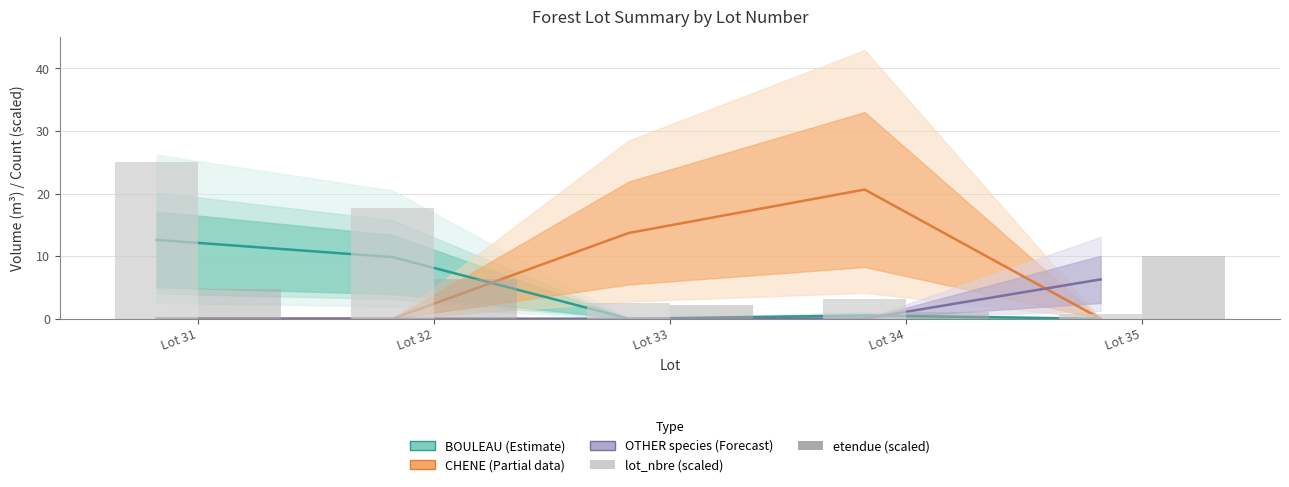

Is it true that etendue (scaled) equals 1.1 at Lot 33?

False